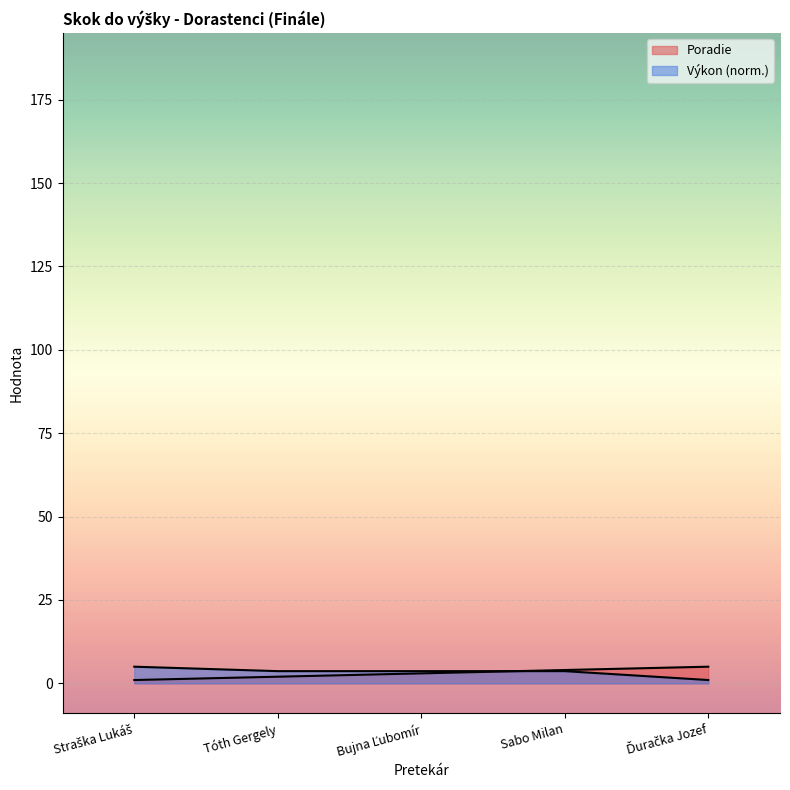

Between which two adjacent categories do Poradie and Výkon first intersect?

Bujna Ľubomír and Sabo Milan